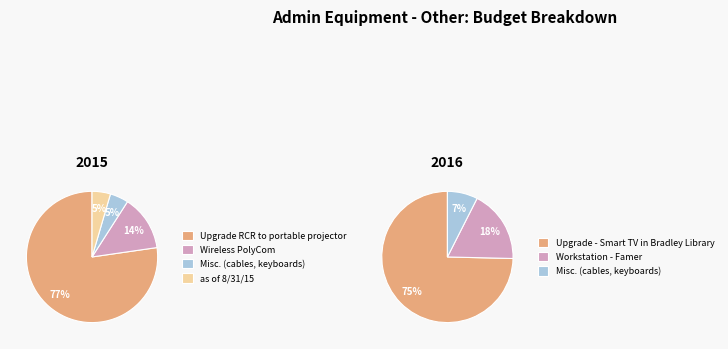

Approximately how many times larger is the value at Wireless PolyCom compared to Misc. (cables, keyboards)?

3.0